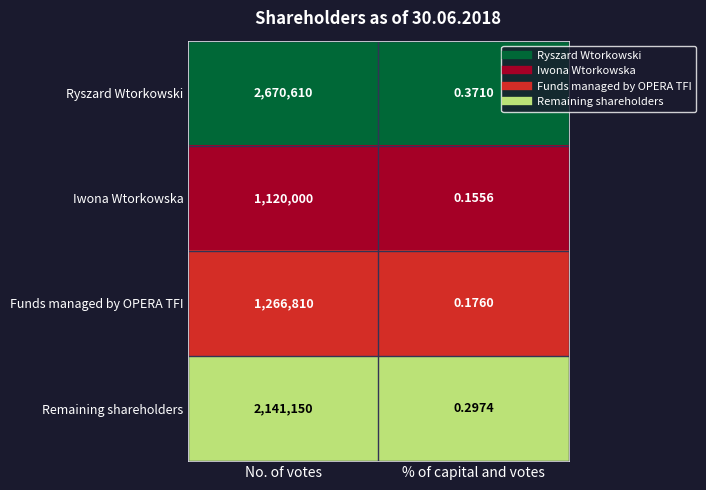

At which label is Remaining shareholders closest to 1070575?

% of capital and votes